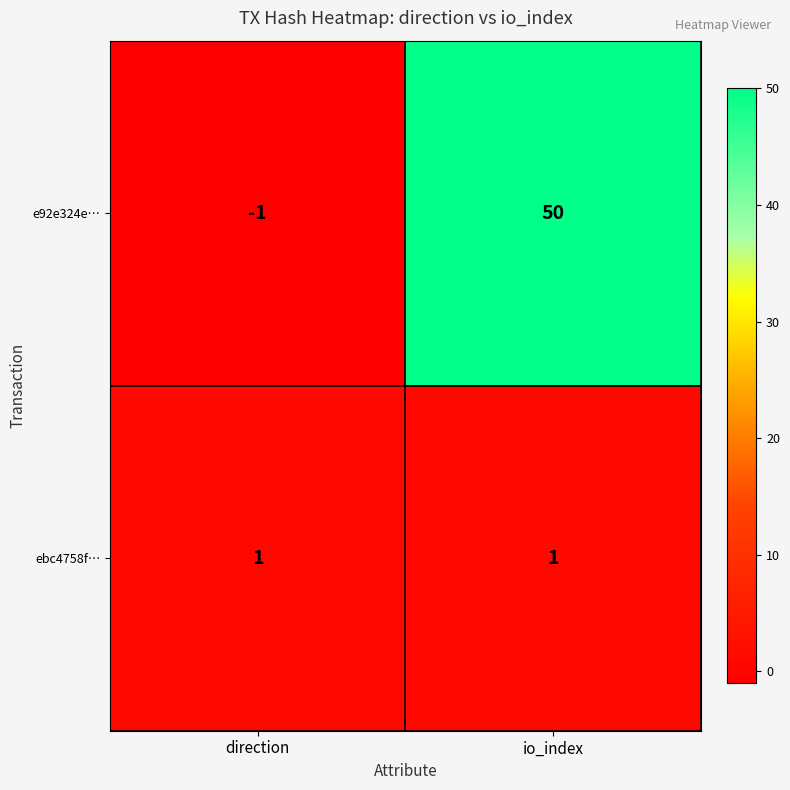

At io_index, list the series in order from largest to smallest.

e92e324e…, ebc4758f…